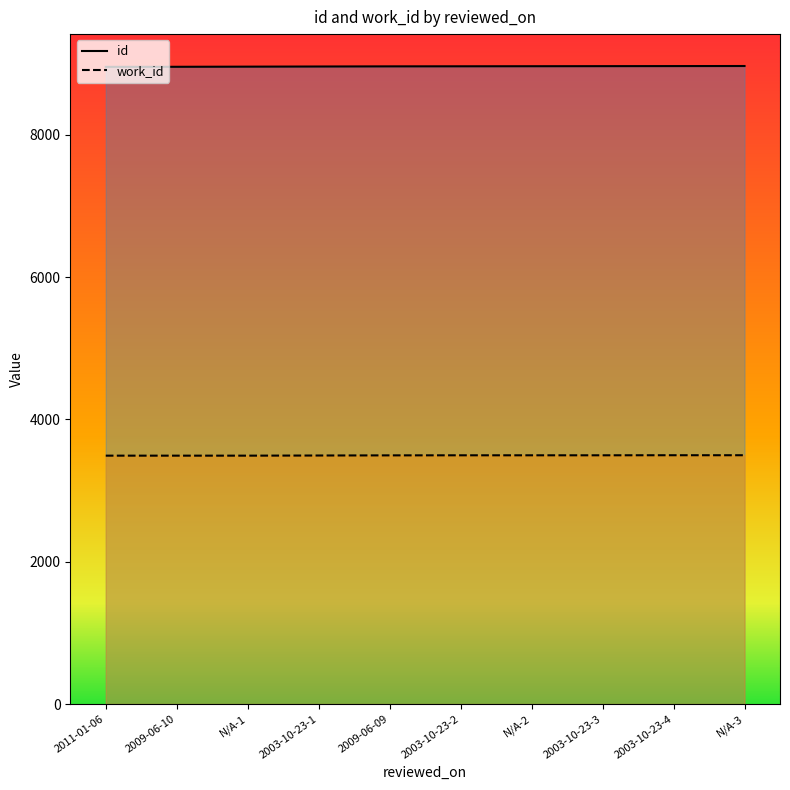

Count the work_id values in the range 3490 to 3495.

8